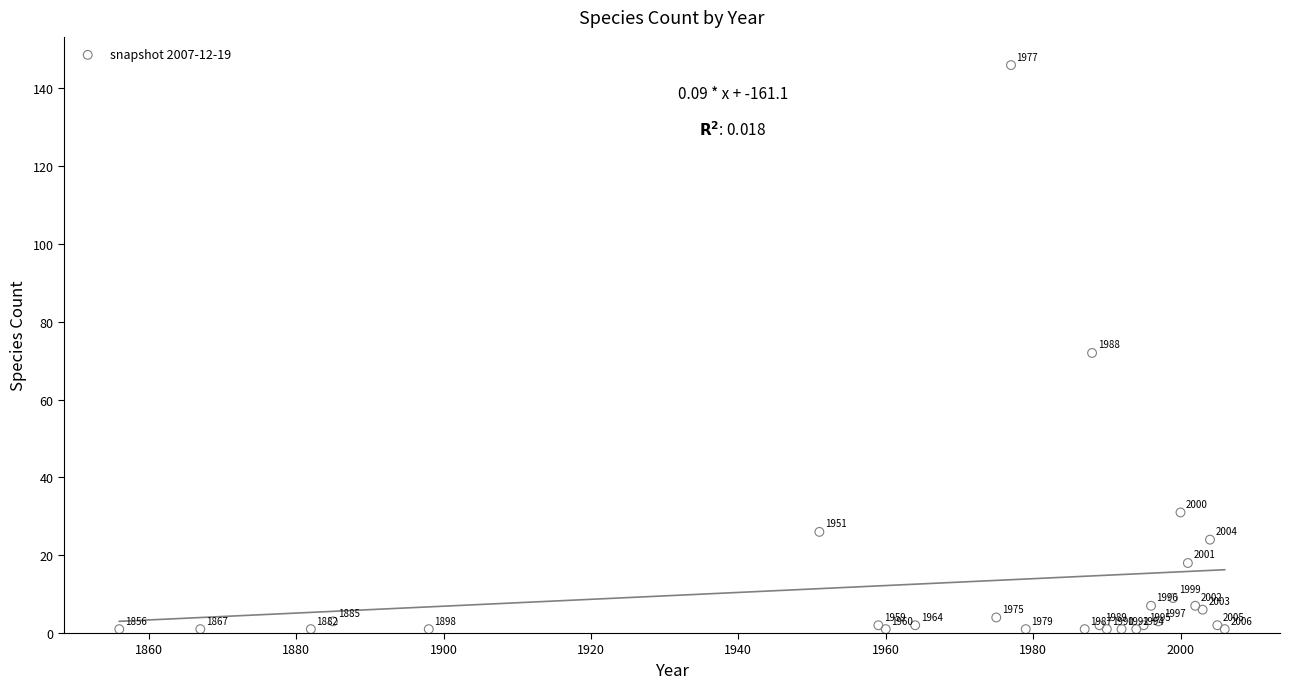

What Y value in the scatter plot is closest to 73?

72